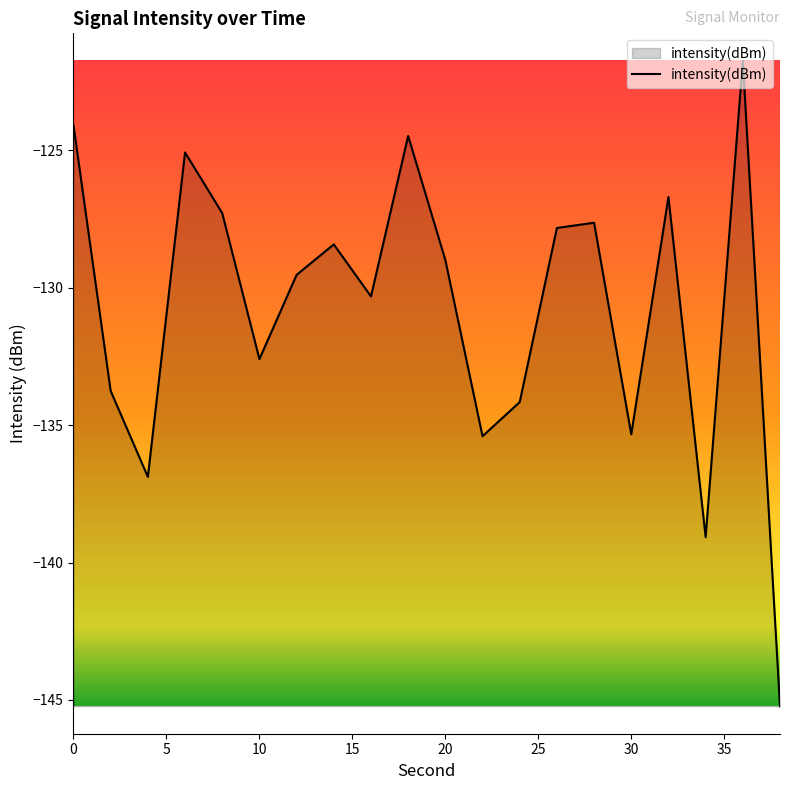

What is the minimum value shown in the chart?

-145.2